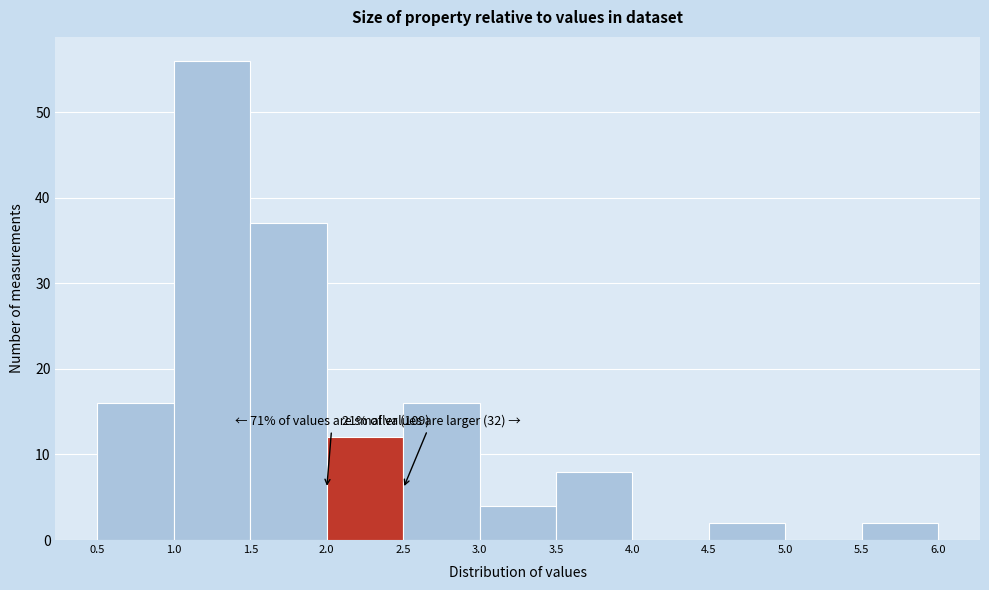

Over which range of the x-axis is the bar tallest?

1.0 to 1.5